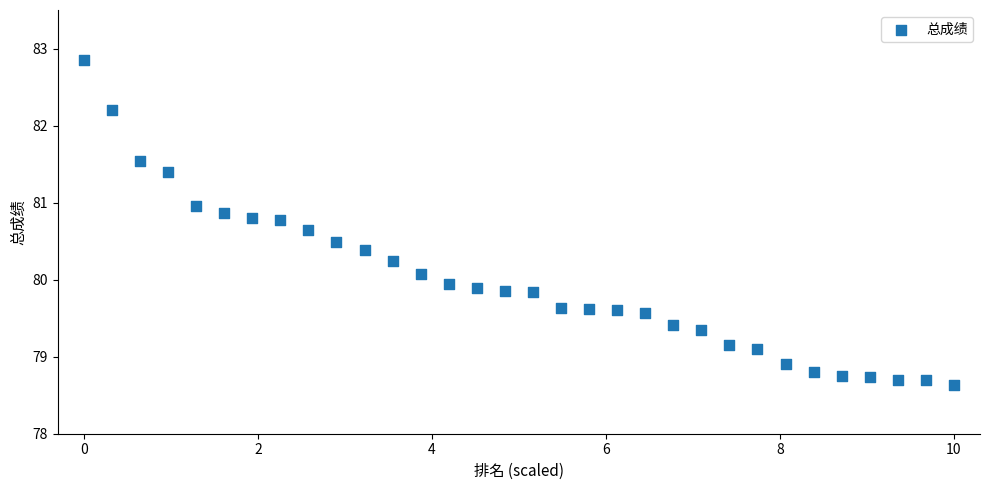

What is the range of Y values (max minus min)?

4.2